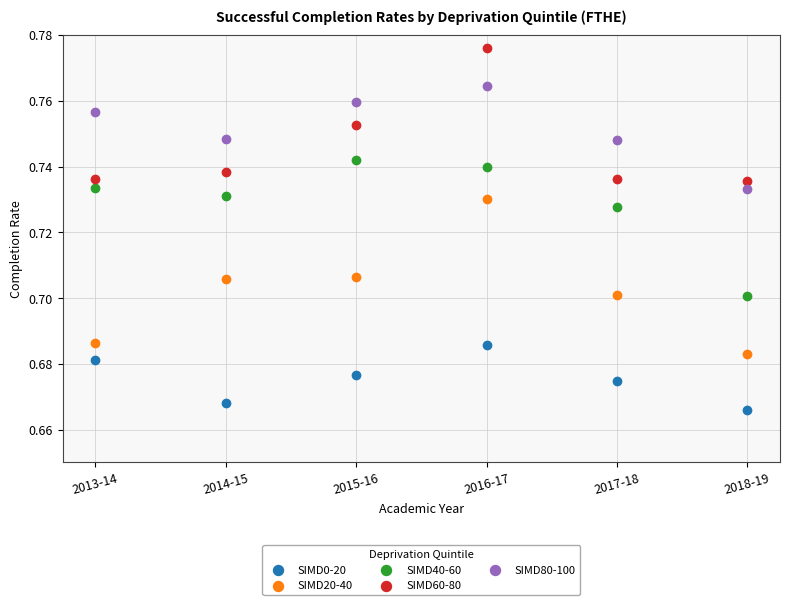

Which series has the widest spread of Y values?

SIMD20-40